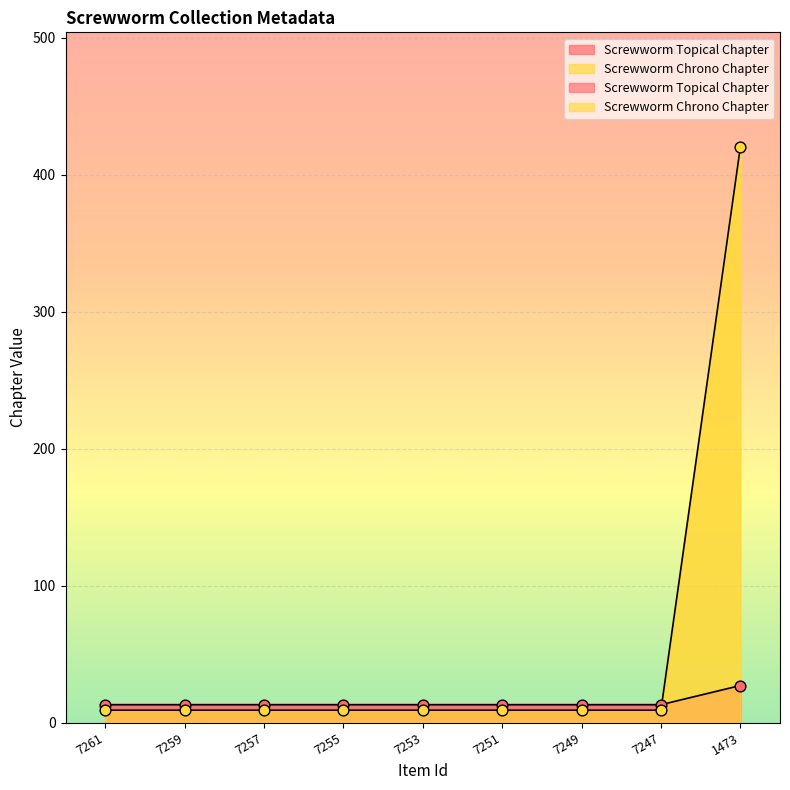

What is the total value across all series at 7247?

22